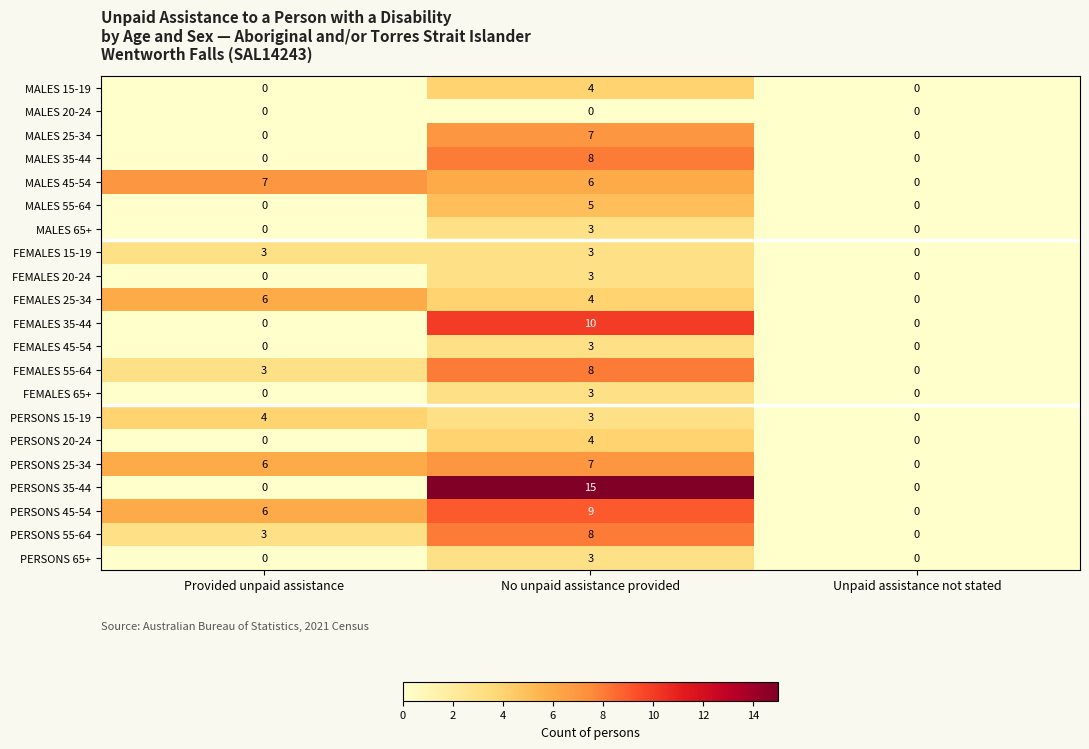

The value of FEMALES 25-34 at Provided unpaid assistance is 10. True or false?

False